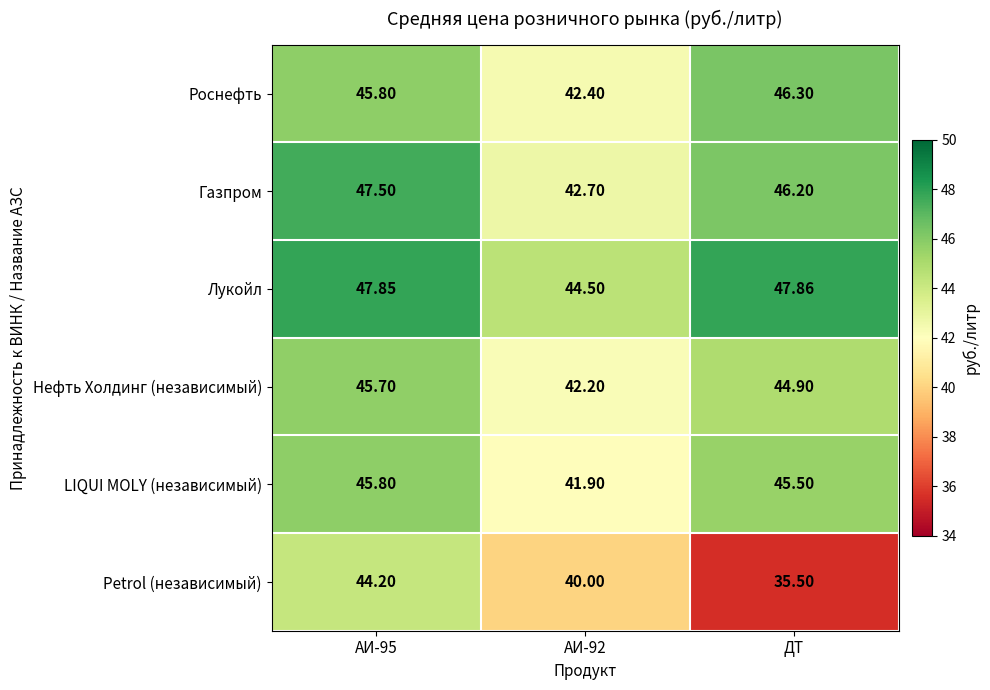

Where is Газпром nearest to the value 45?

ДТ